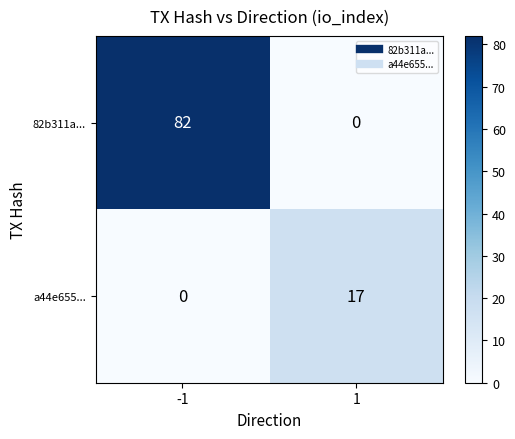

What is the total value across all series at 1?

17